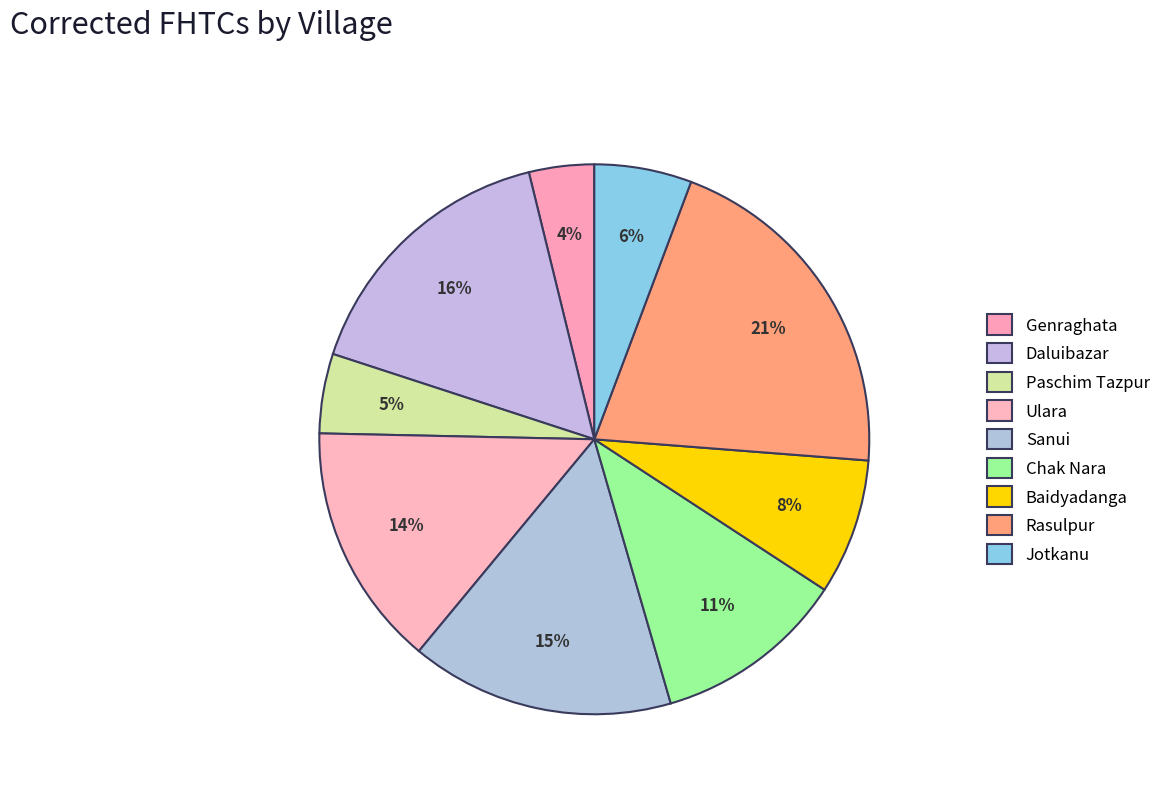

Which slice is the smallest?

Genraghata